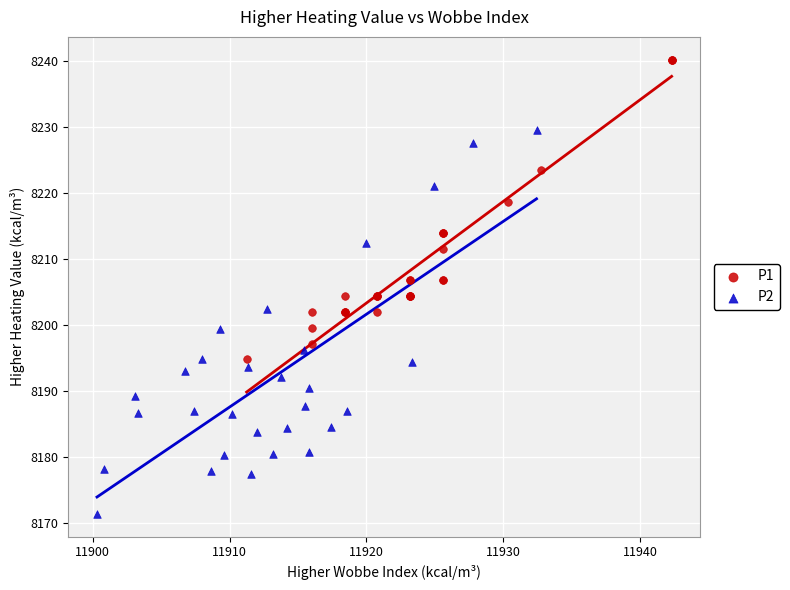

Which series has the largest Y range (max minus min)?

P2